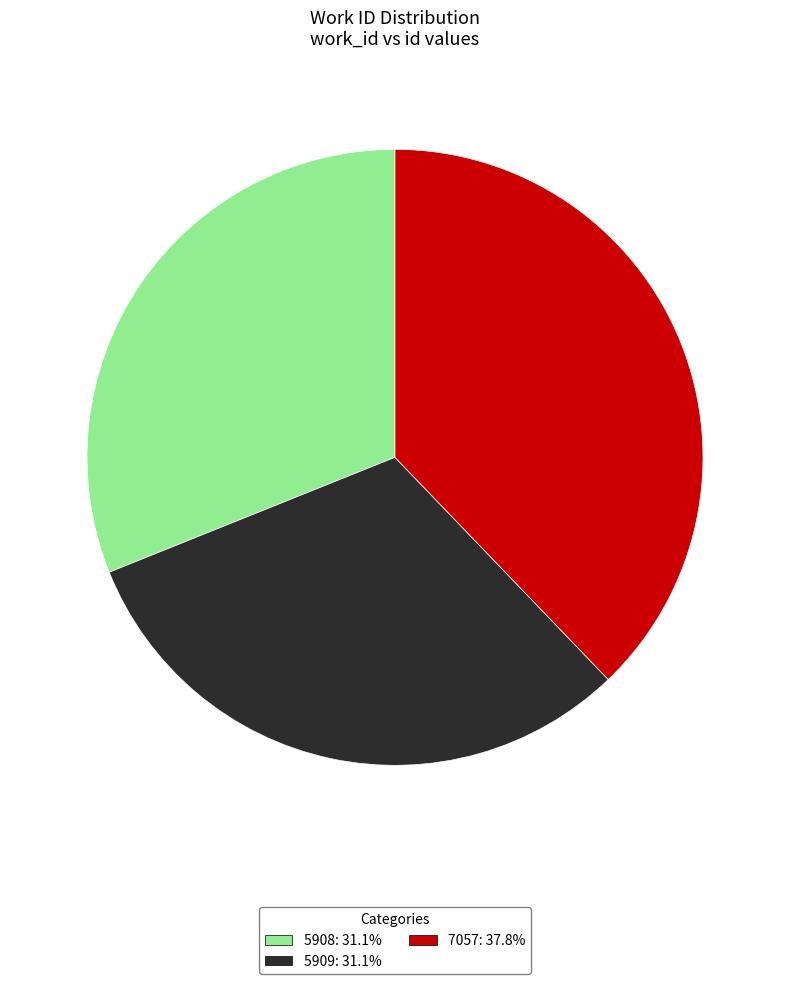

The 7057 slice represents 38% of the pie. True or false?

True